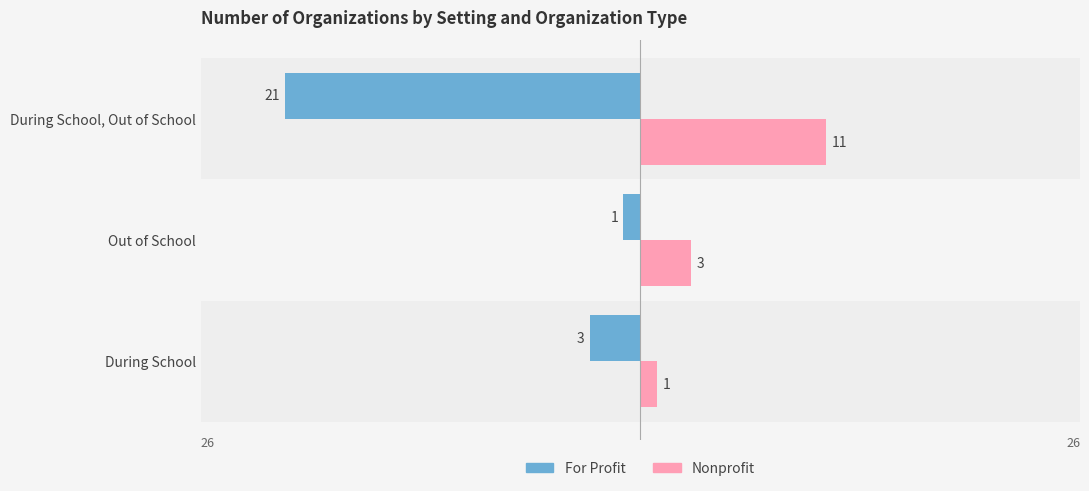

What is the sum of the For Profit values at Out of School and During School, Out of School?

-22